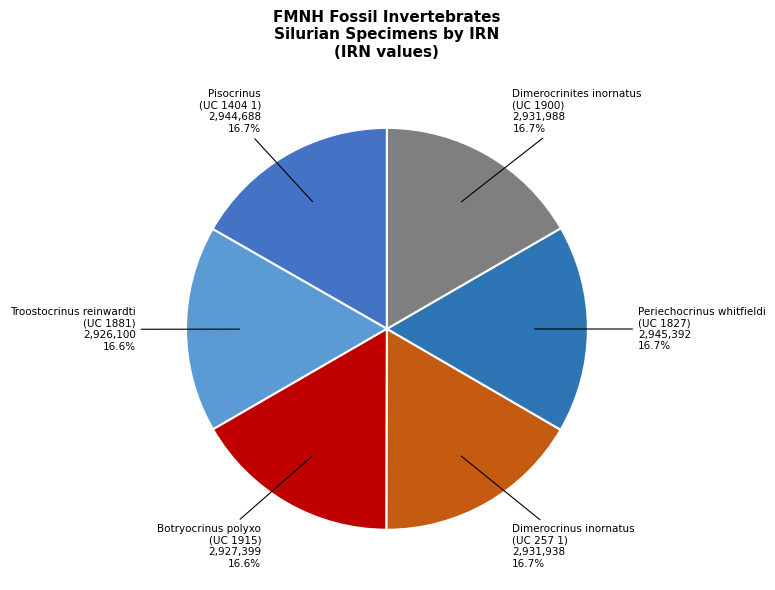

Combined, do Pisocrinus (UC 1404 1) and Dimerocrinites inornatus (UC 1900) account for over 50%?

No